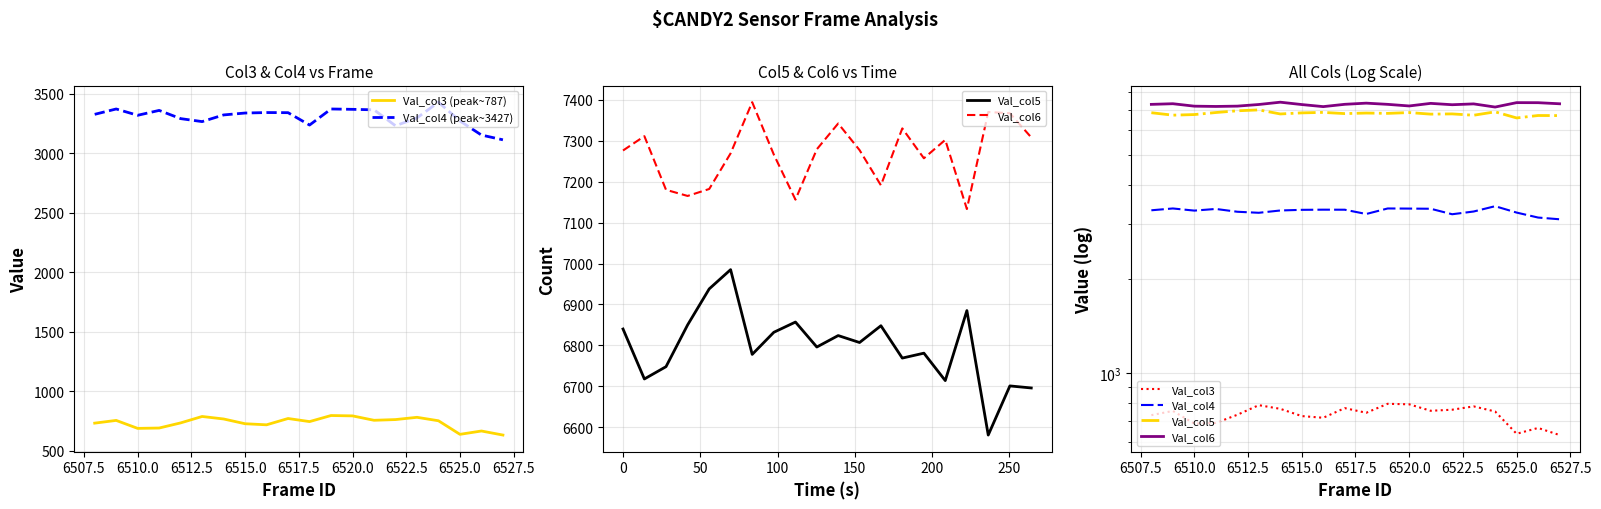

True or false: Val_col3 (peak~787) and Val_col4 (peak~3427) cross at least once.

False